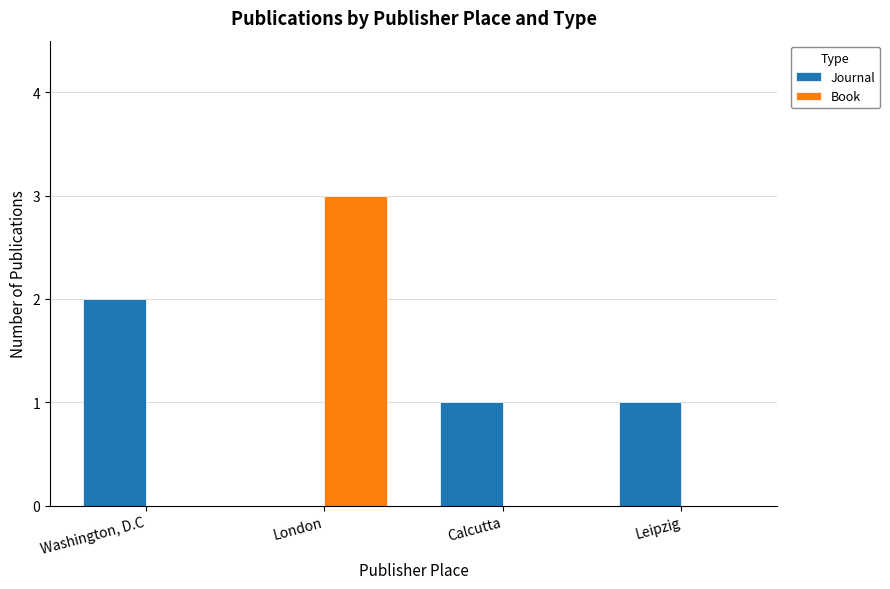

Which category has the highest value in the Journal series?

Washington, D.C